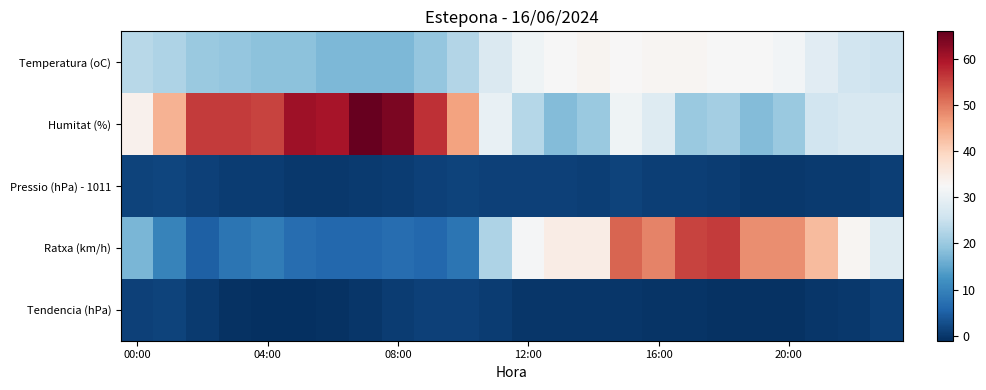

At how many categories does at least one series exceed 55?

8